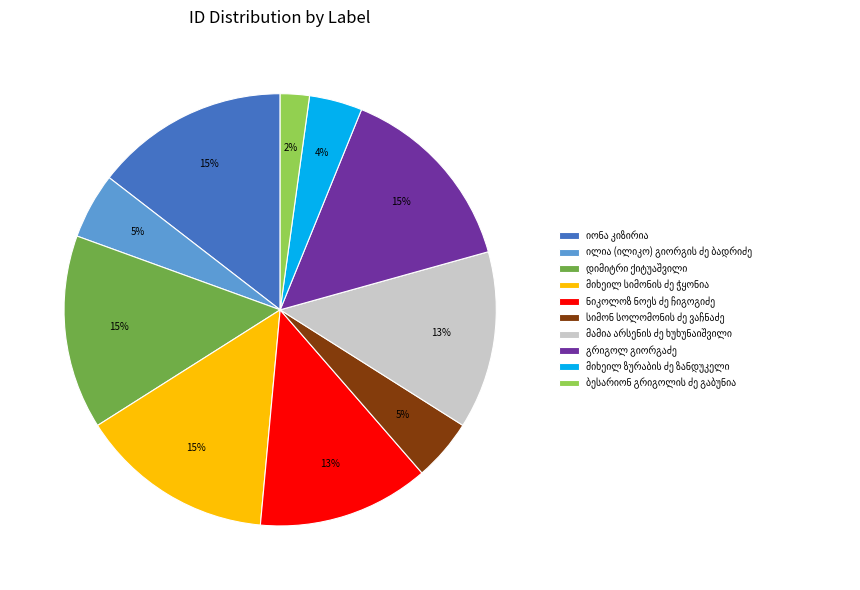

Is there a majority slice in this chart?

No